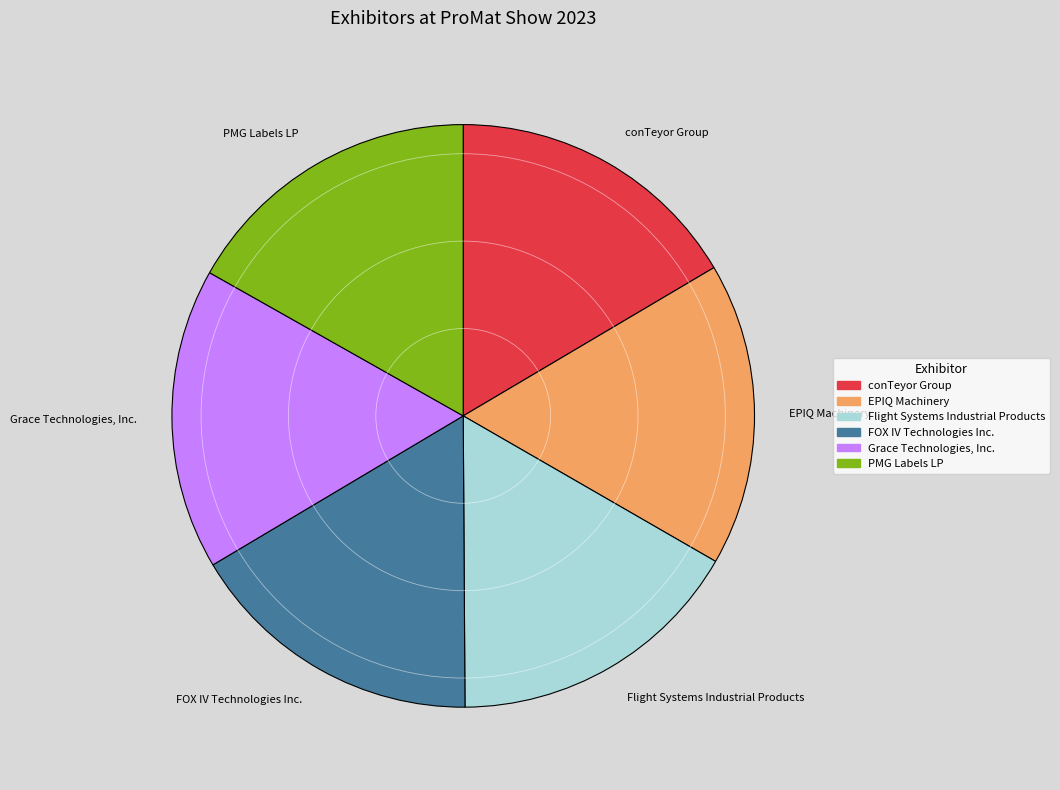

Do FOX IV Technologies Inc. and Grace Technologies, Inc. together represent more than half of the pie?

No